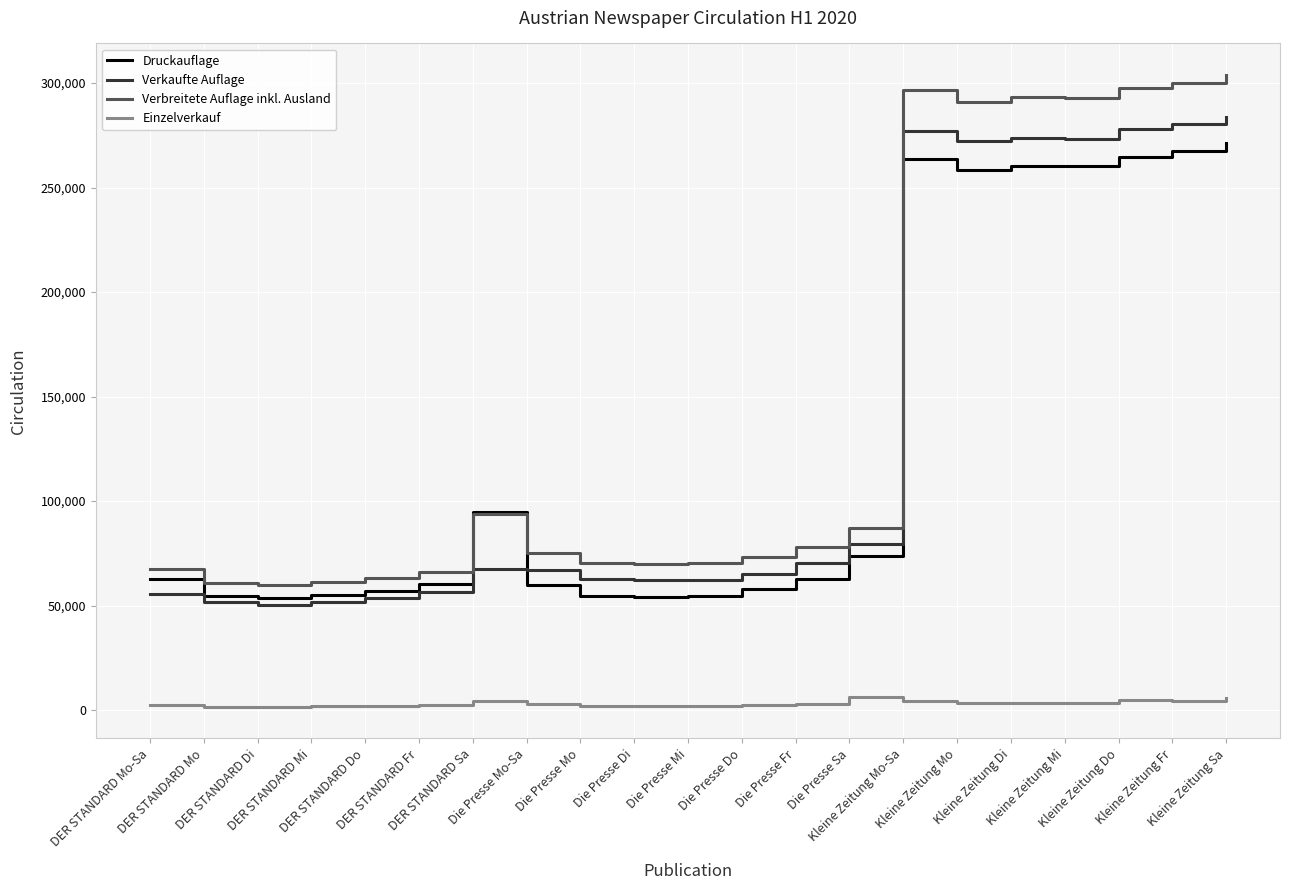

Which series has the largest total across all categories?

Verbreitete Auflage inkl. Ausland